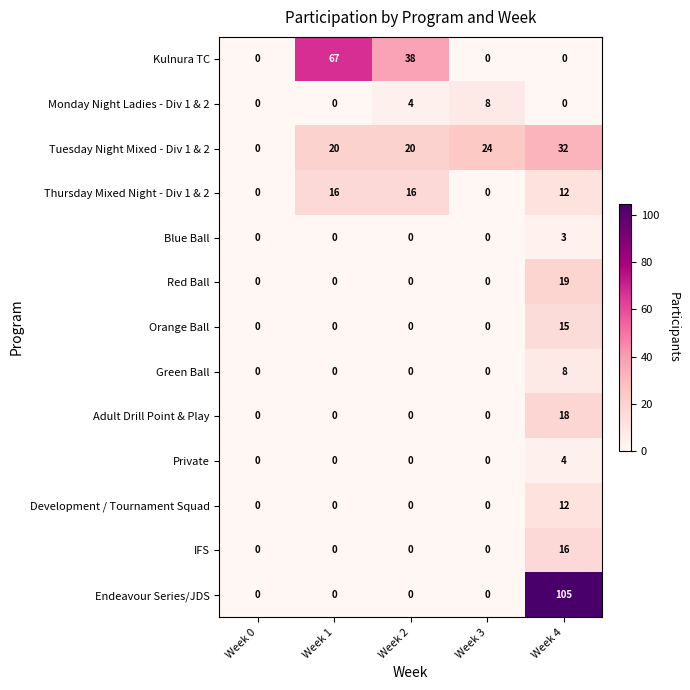

At which category is the sum across all series the highest?

Week 4